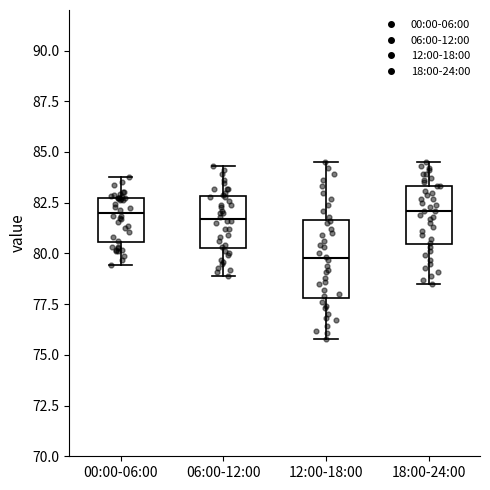

Comparing the boxes themselves (not the whiskers), which one is the tallest?

12:00-18:00